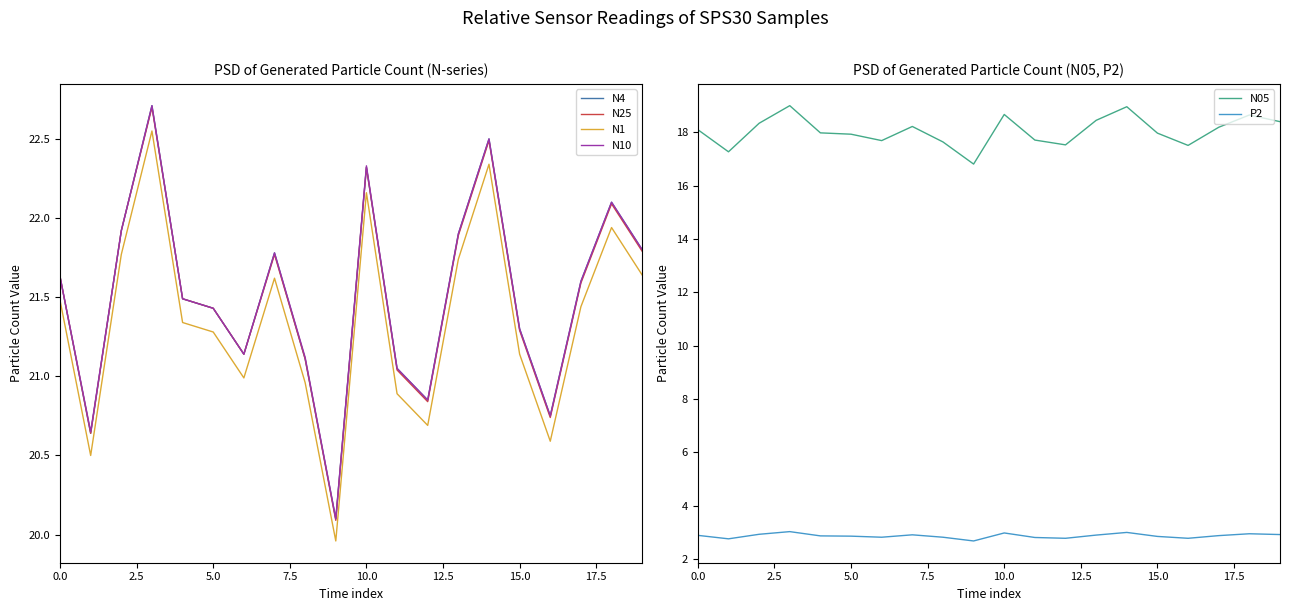

How many lines are shown in the chart?

6